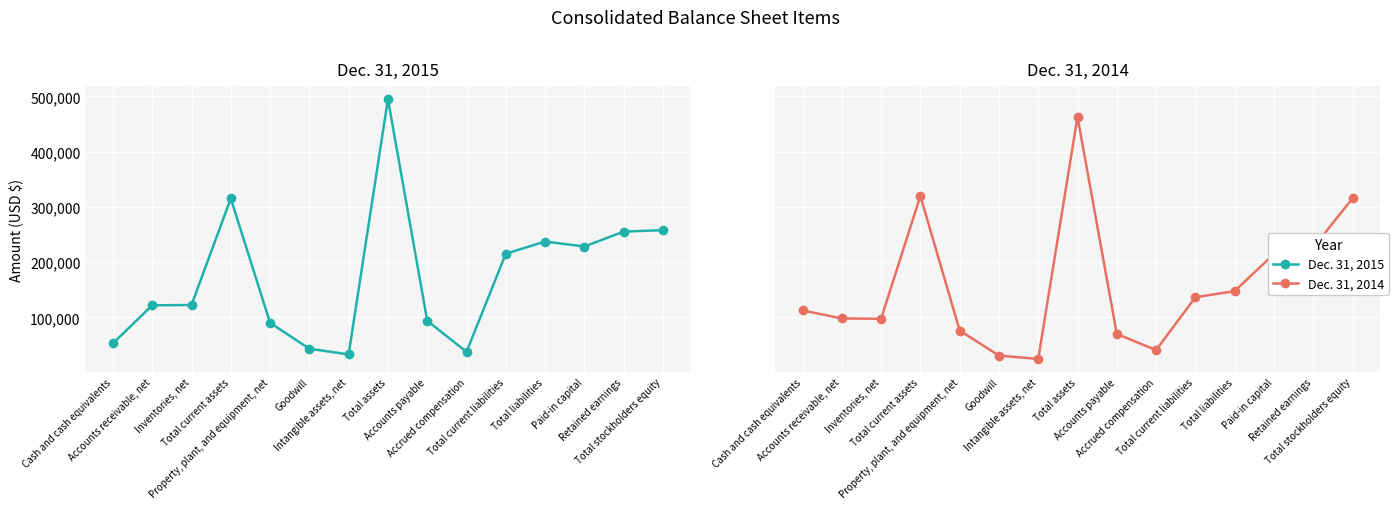

After their last crossing, which series has the higher values: Dec. 31, 2015 or Dec. 31, 2014?

Dec. 31, 2014